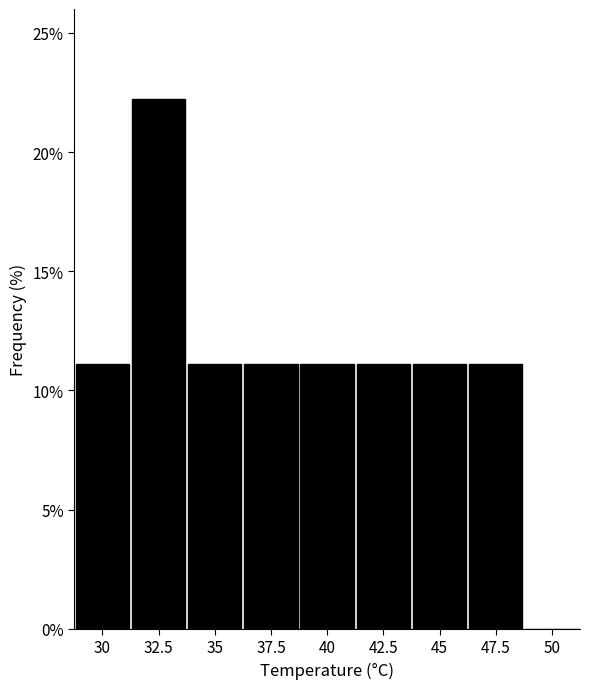

Reading left to right, list every bar in this chart as the range it spans on the x-axis followed by its height. Neither the bar edges nor the heights are printed on the chart, so give them approximately, as read against the axes.

28.75 to 31.25: 11
31.25 to 33.75: 22
33.75 to 36.25: 11
36.25 to 38.75: 11
38.75 to 41.25: 11
41.25 to 43.75: 11
43.75 to 46.25: 11
46.25 to 48.75: 11
48.75 to 51.25: 0